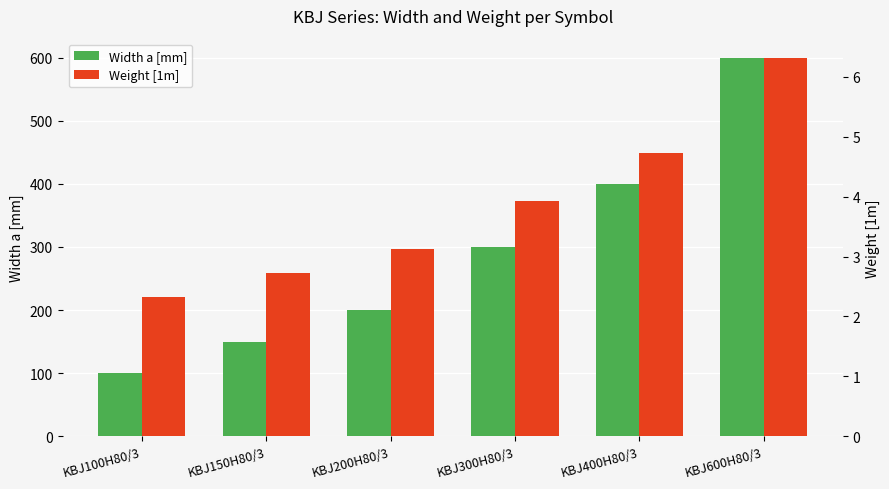

Are the bars horizontal?

No